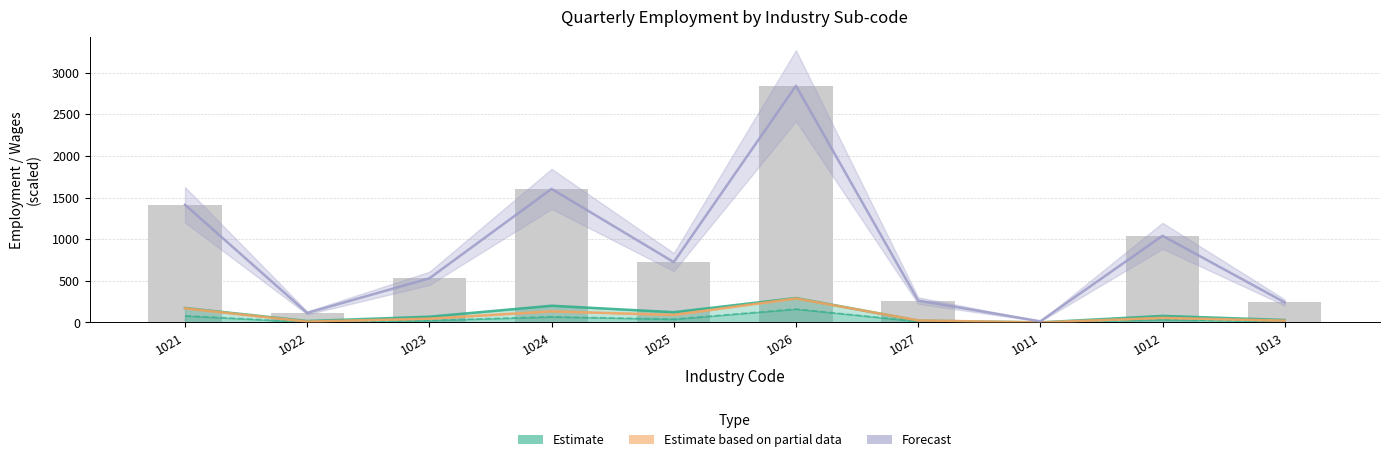

How many groups of bars are there?

10